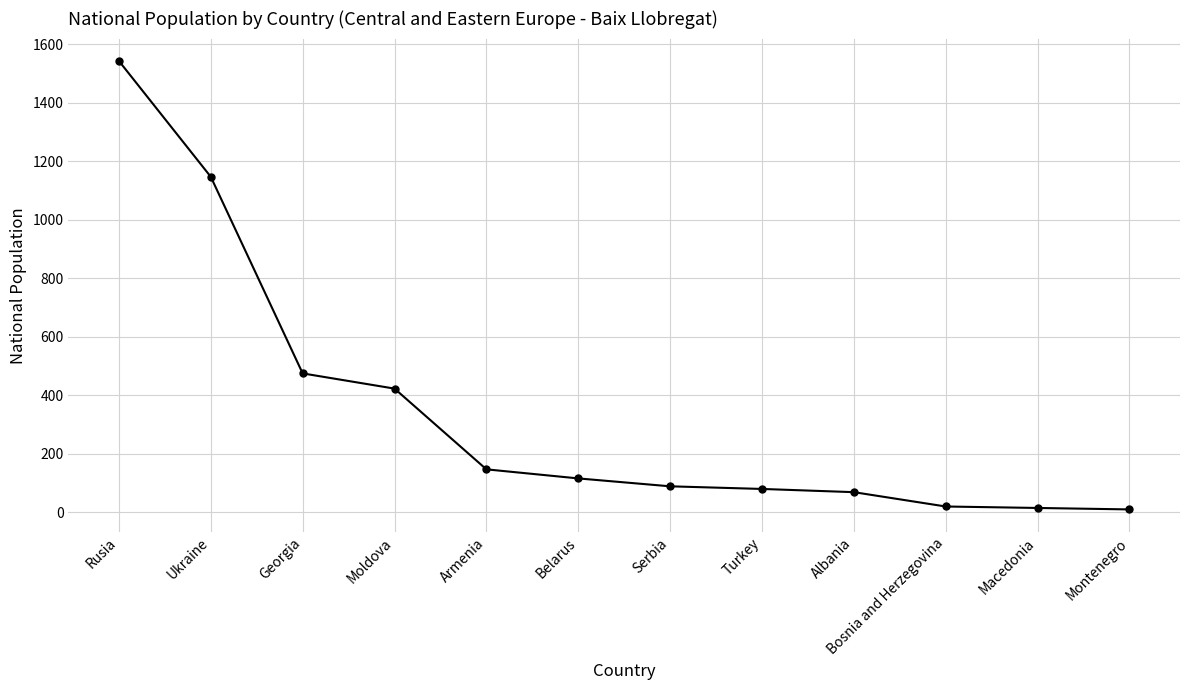

What is the change in value from Rusia to Belarus?

-1427